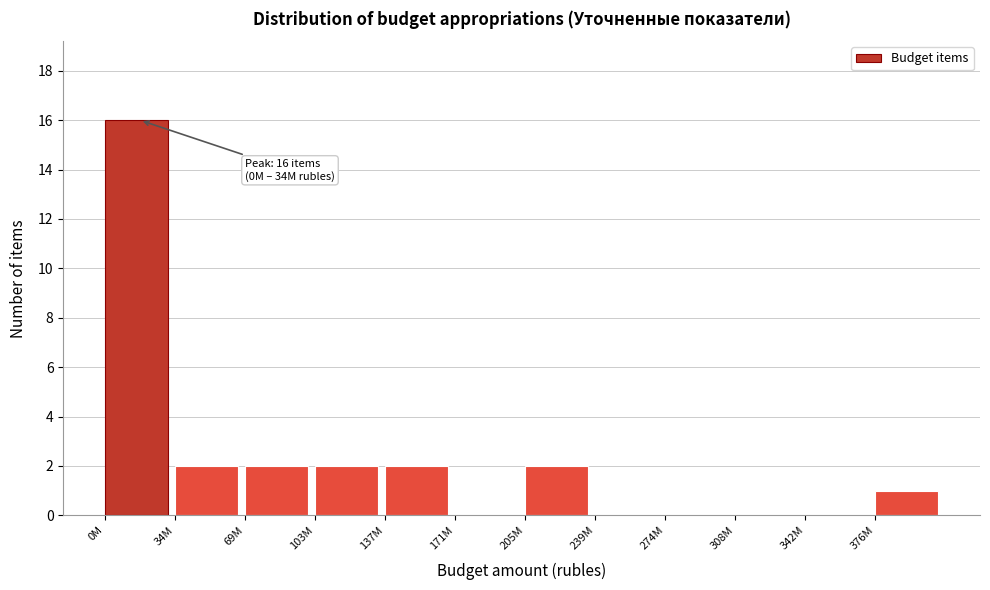

Reading left to right, transcribe all the data shown in this chart.

0M=16	34M=2	69M=2	103M=2	137M=2	171M=0	205M=2	239M=0	274M=0	308M=0	342M=0	376M=1